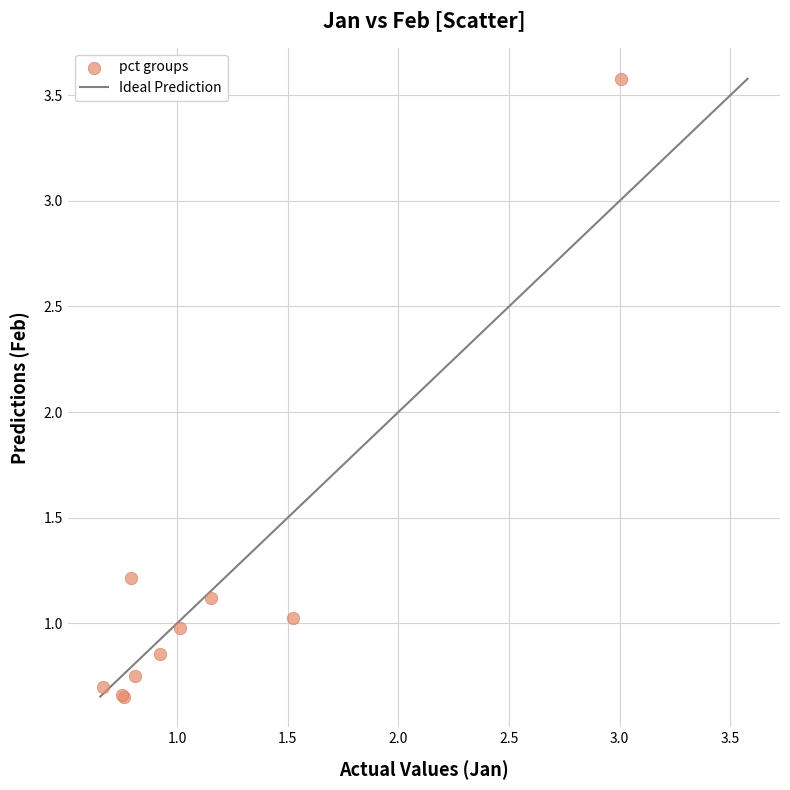

What Y value in the scatter plot is closest to 2?

1.2